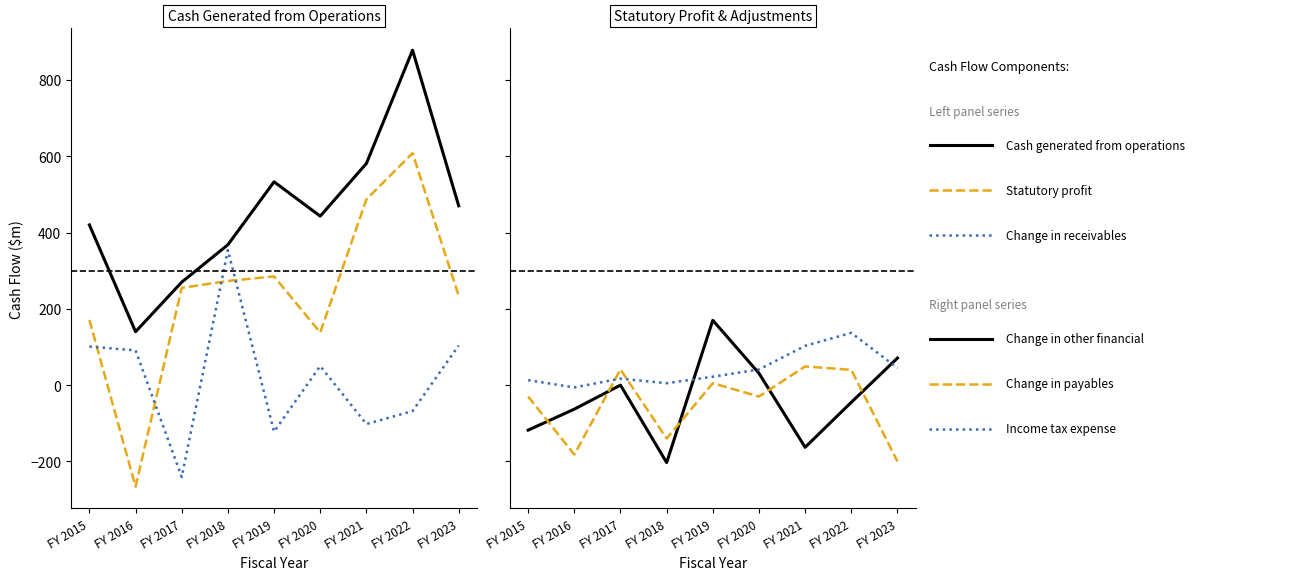

True or false: Change in receivables and Cash generated from operations cross at least once.

False